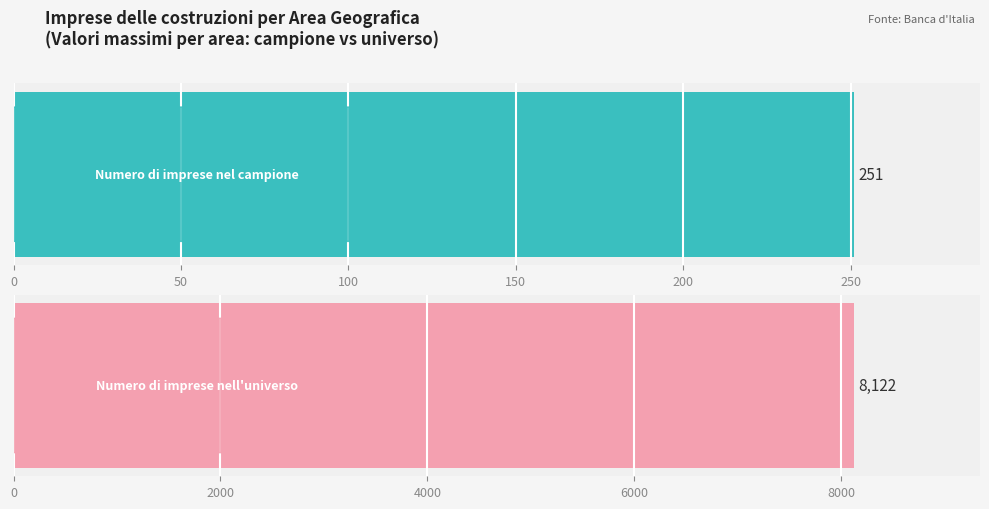

Which series has the widest spread of values?

Numero di imprese nell'universo